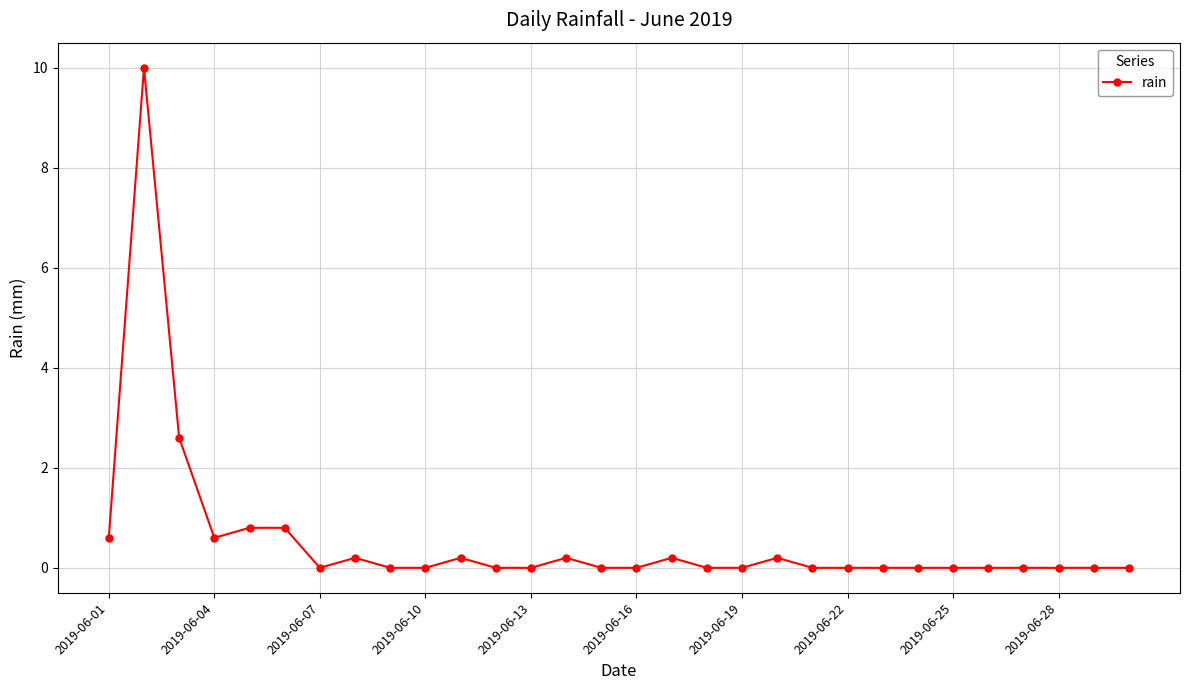

What is the greatest value displayed?

10.0